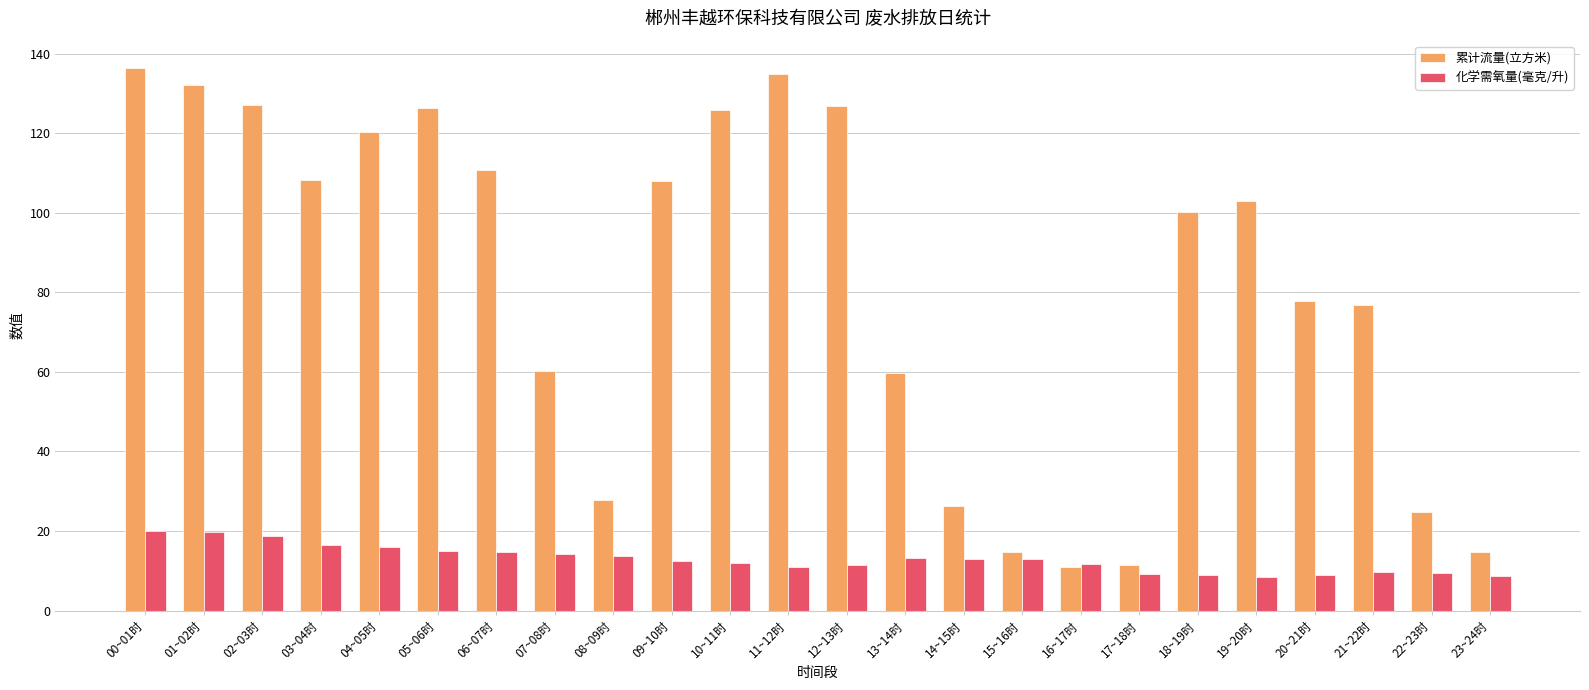

Is the value of 累计流量(立方米) at 11~12时 greater than the value of 化学需氧量(毫克/升) at 06~07时?

Yes